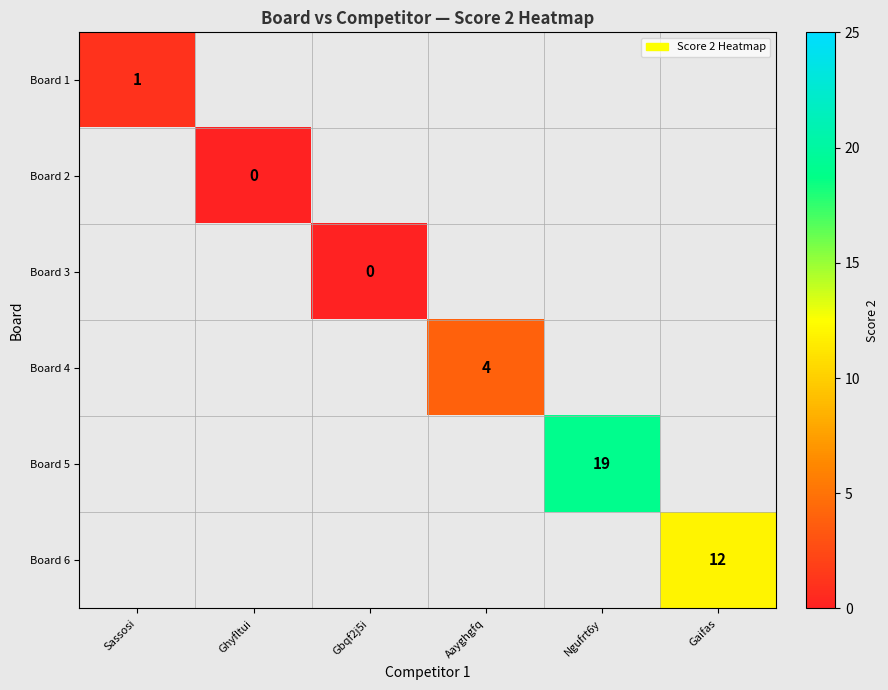

How many categories are shown in the chart?

6